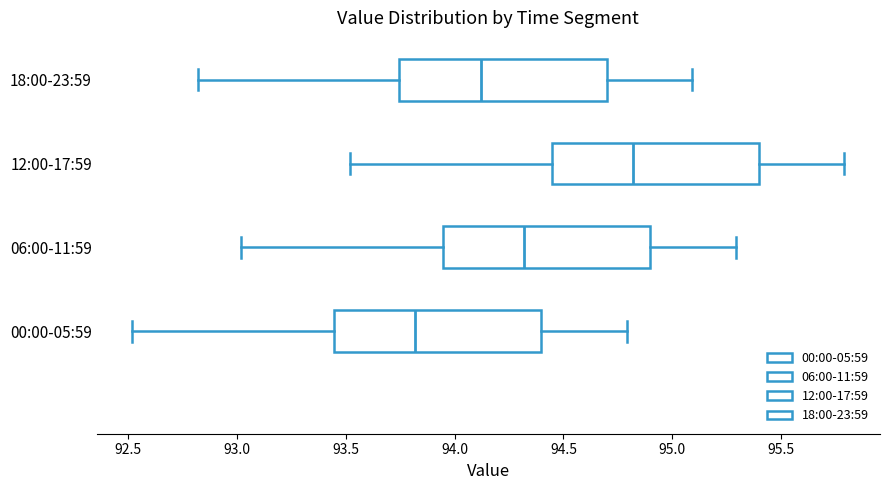

Which box's median line is the furthest to the left?

00:00-05:59